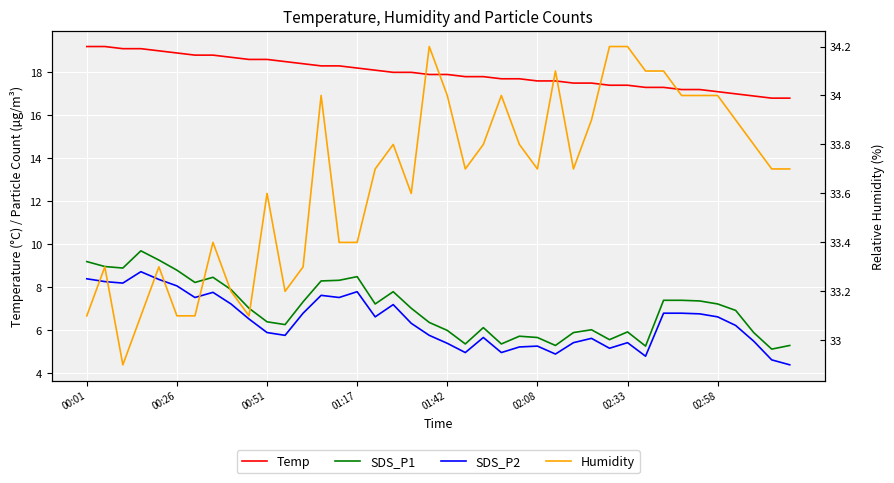

What is the difference between the maximum and minimum values in the Temp series?

2.4